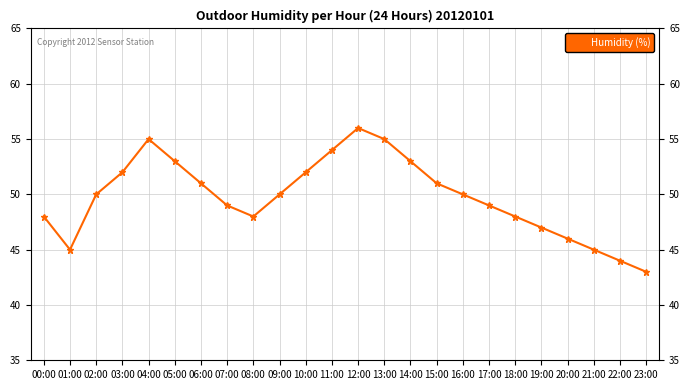

How many points are higher than both their immediate neighbors (excluding endpoints)?

2